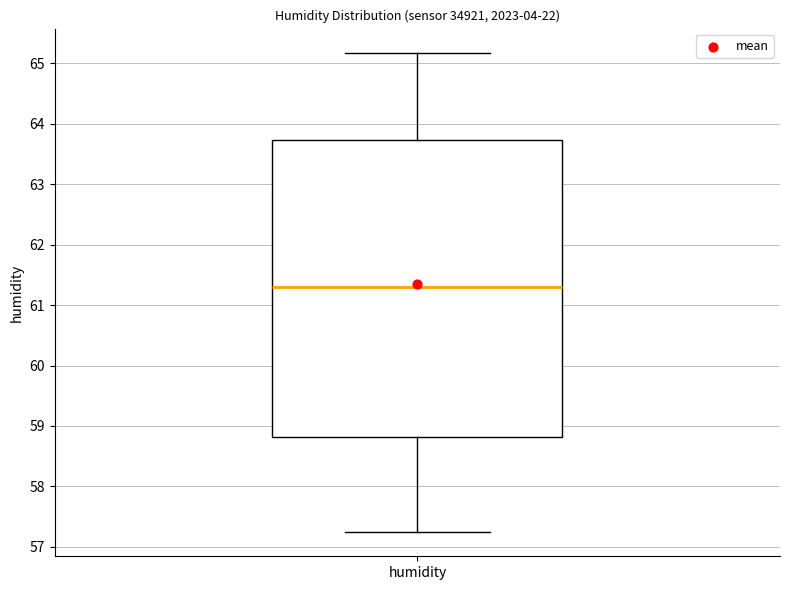

Read this box plot against the y-axis: the position of the median line, the range covered by the box, and the ends of both whiskers. The values are not printed on the chart, so give them approximately, as read against the axis.

median 61.3, box 58.8 to 63.7, whiskers 57.2 to 65.2